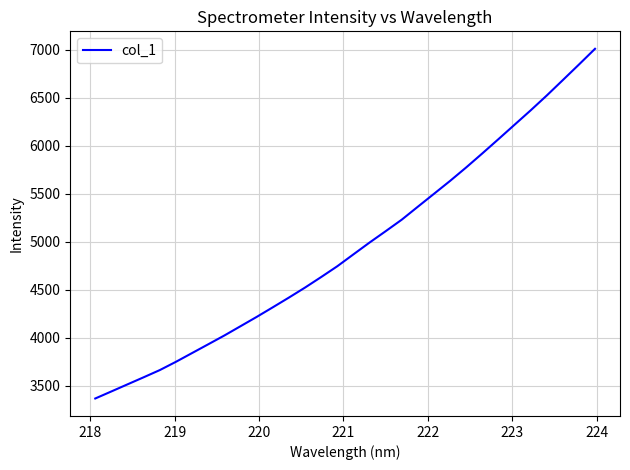

Does the chart have visible grid lines?

Yes